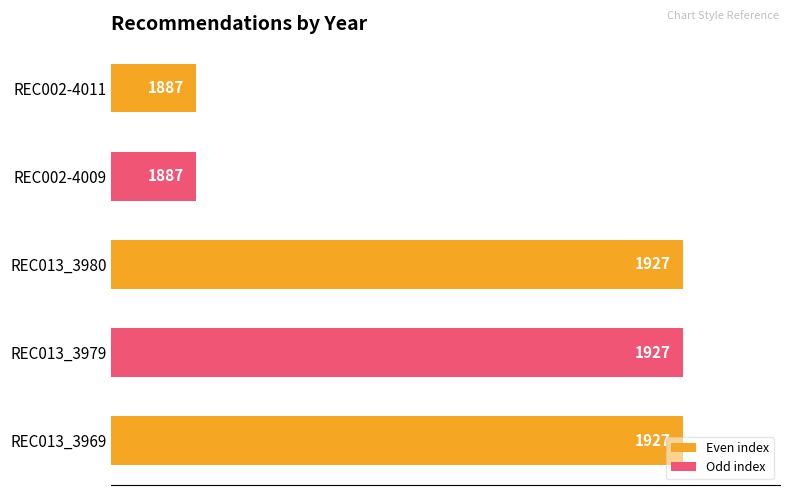

Does the chart contain stacked bars?

No